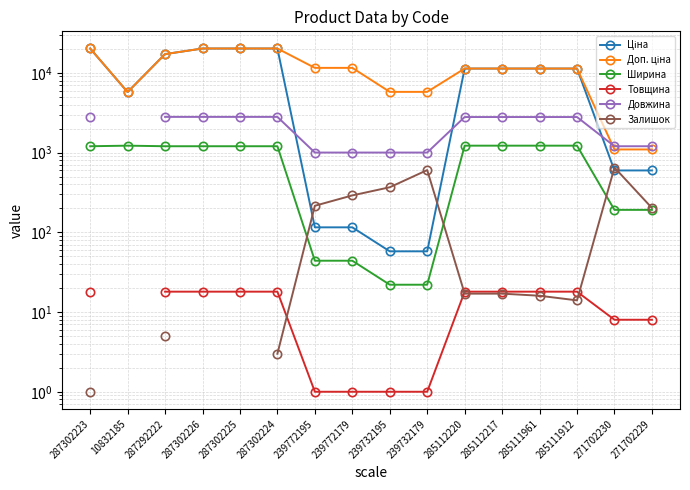

What is the difference between the Ціна values at 285111961 and 287302223?

8873.5